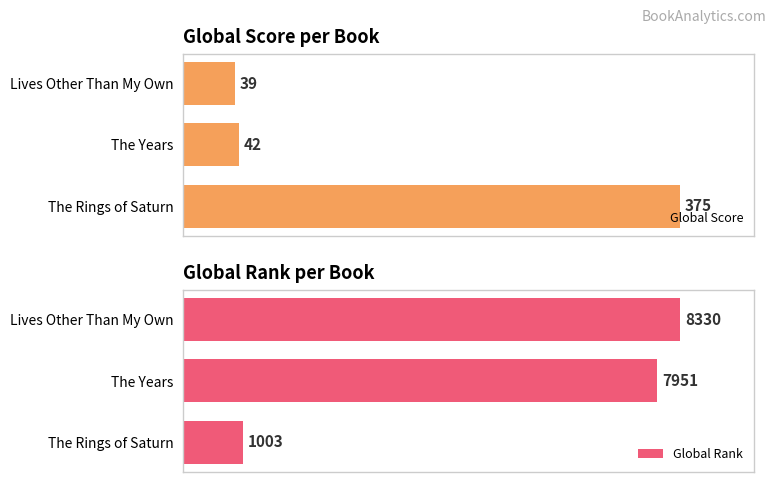

What are all the series names shown in the legend?

Global Score, Global Rank